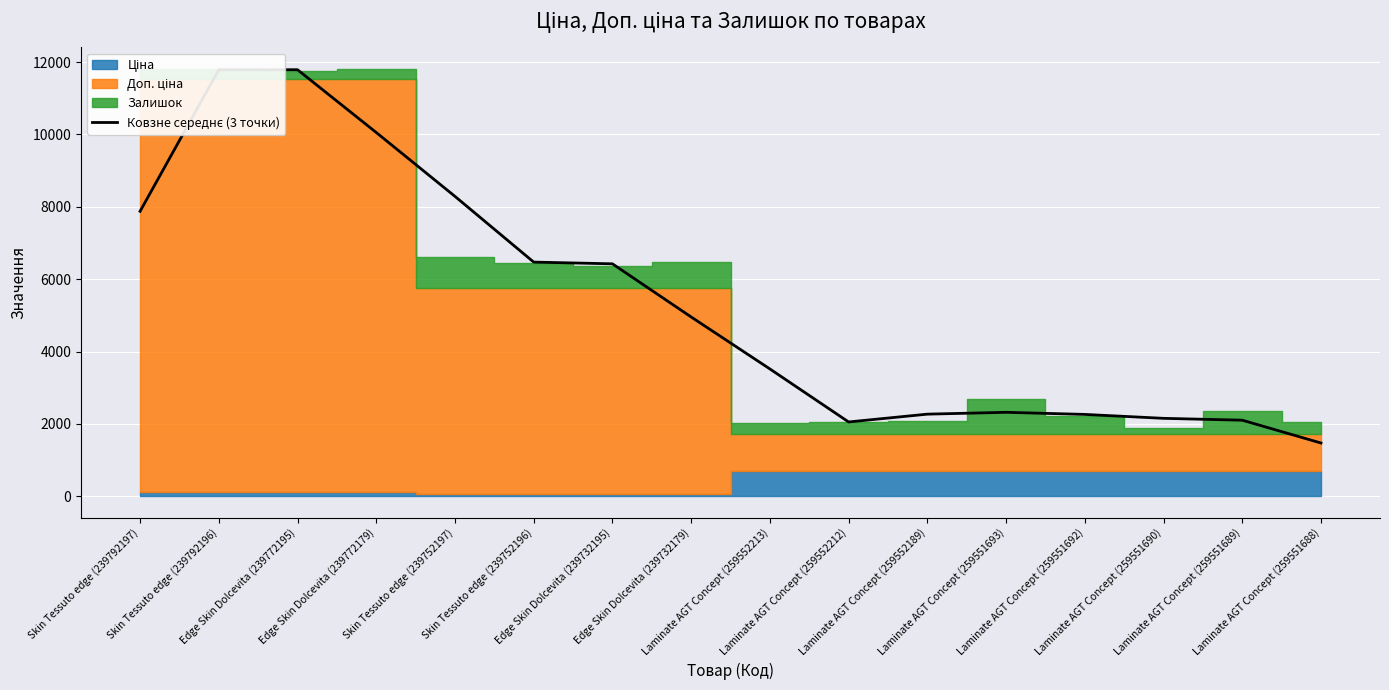

What is the change in value from Laminate AGT Concept (259551690) to Laminate AGT Concept (259551689)?

-51.3